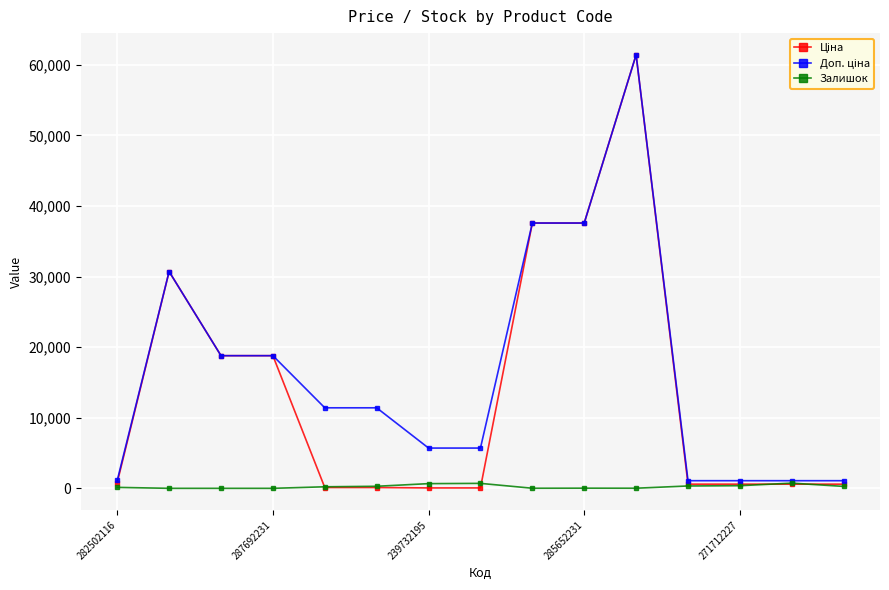

At how many categories does at least one series exceed 17013?

6